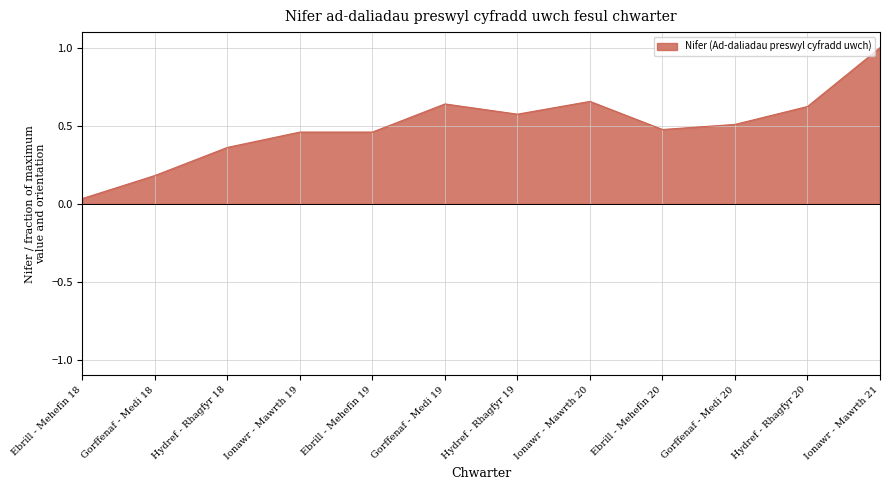

What is the difference between the maximum and second lowest values?

0.8